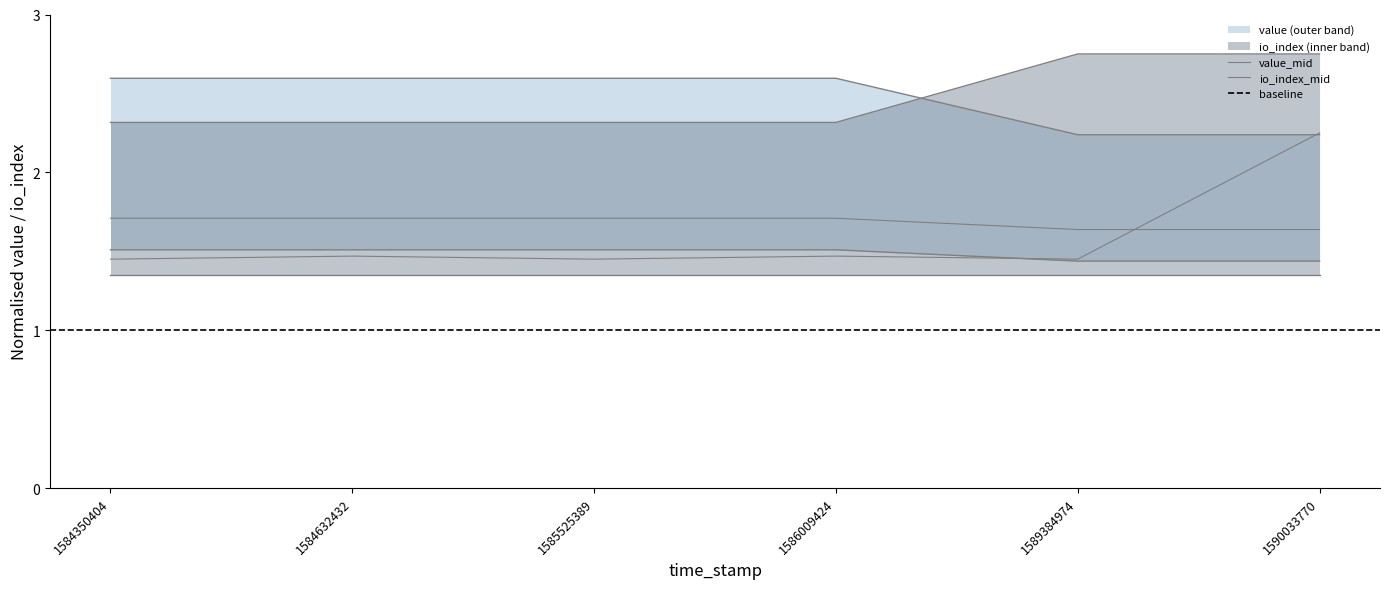

How many interior local valleys does the io_index_mid series have?

2